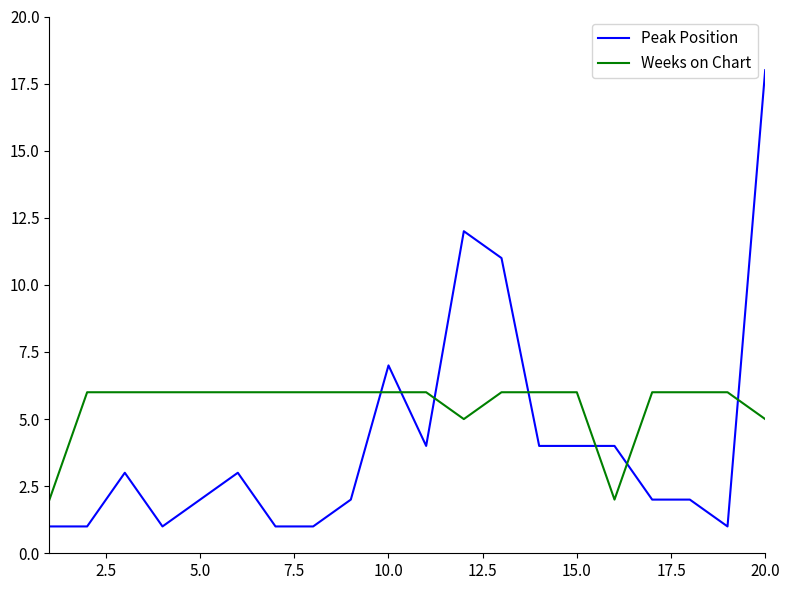

True or false: Weeks on Chart and Peak Position cross at least once.

True